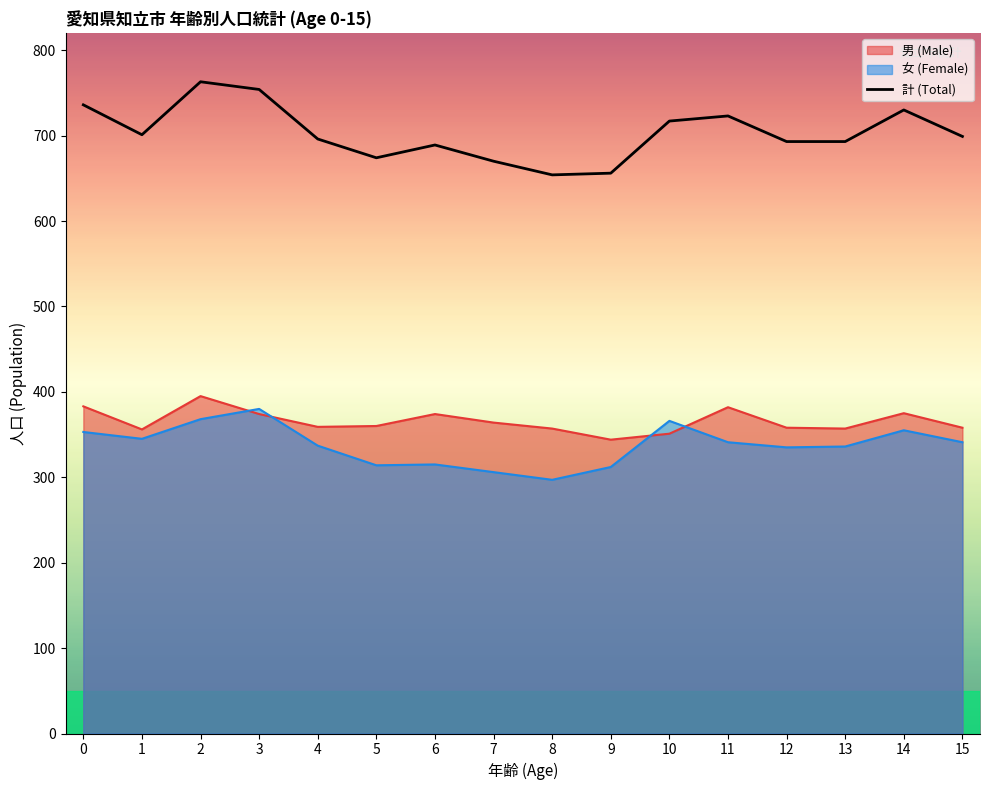

Reading left to right, transcribe all the data shown in this chart.

736	701	763	754	696	674	689	670	654	656	717	723	693	693	730	699